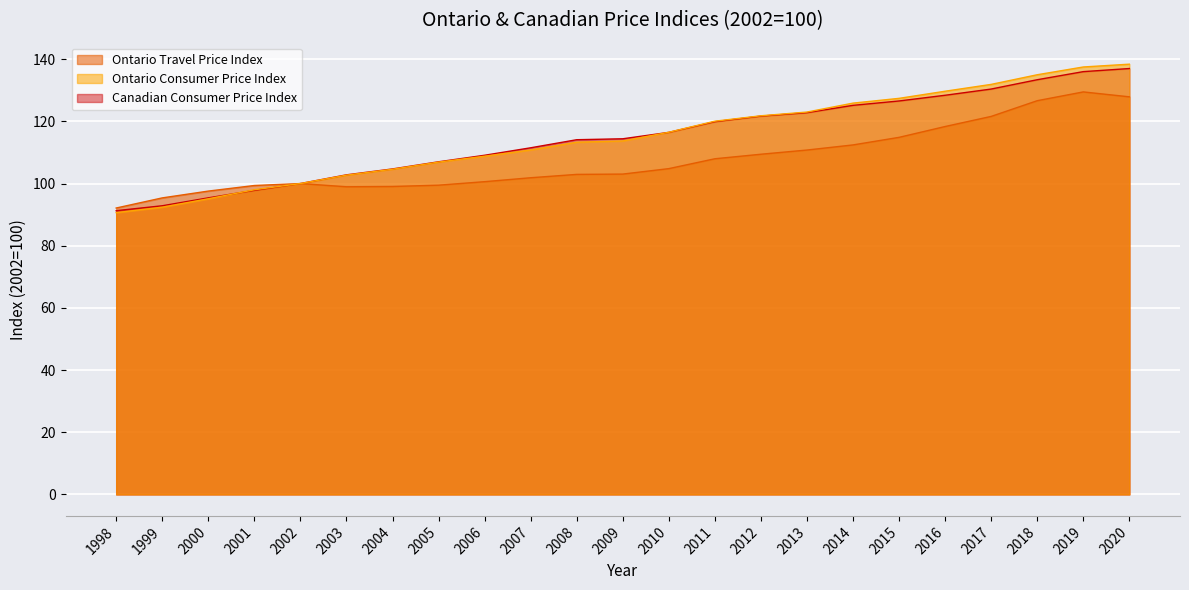

Is the value of Canadian Consumer Price Index at 2012 greater than the value of Ontario Travel Price Index at 2014?

Yes